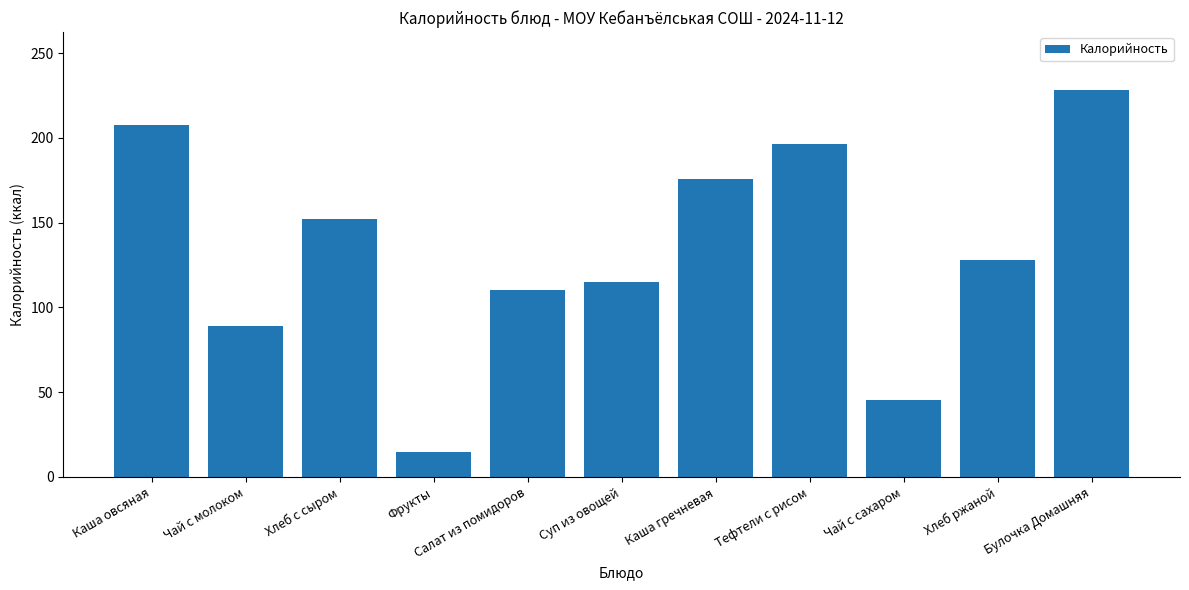

What is the sum of the values at Хлеб ржаной and Булочка Домашняя?

356.2